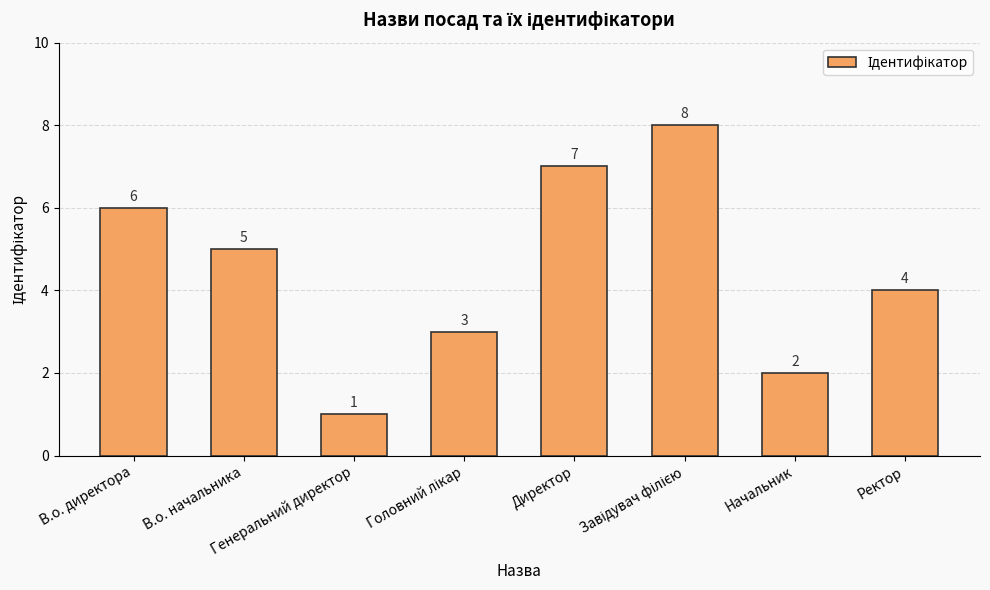

What position from the right is Начальник?

2